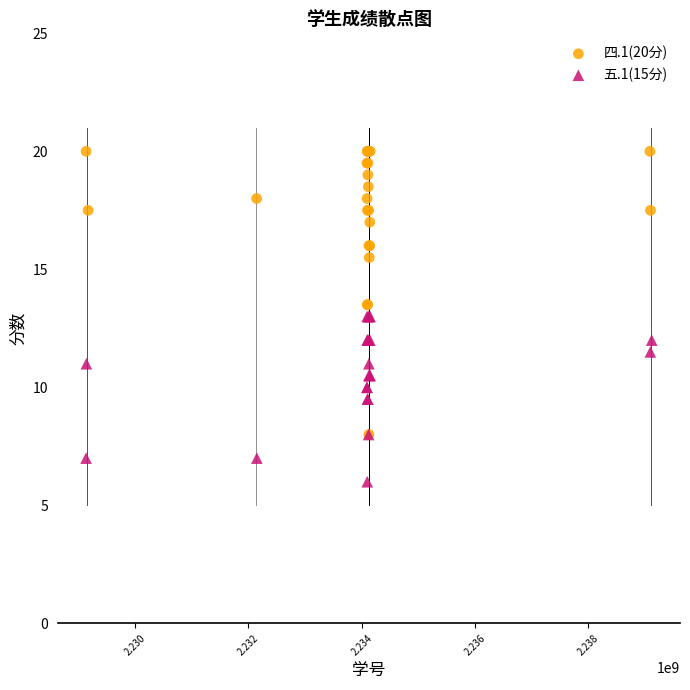

Which series contains the lowest Y value?

五.1(15分)